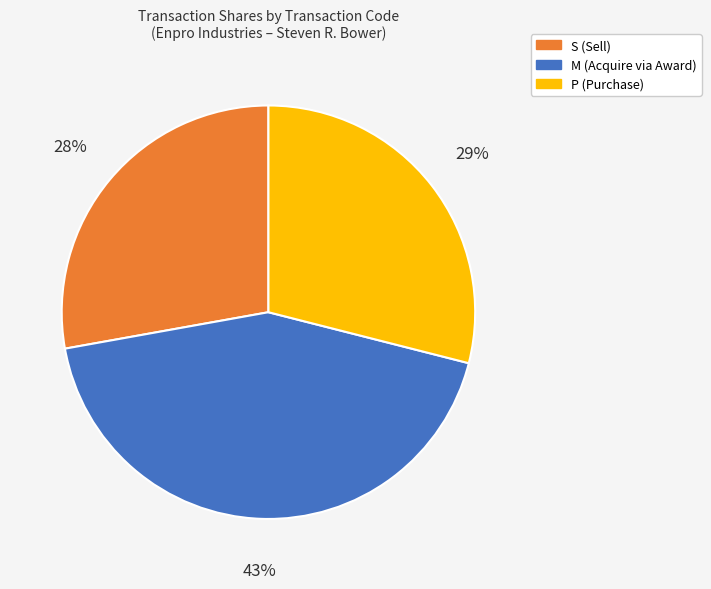

True or false: P (Purchase) accounts for 42% of the total.

False